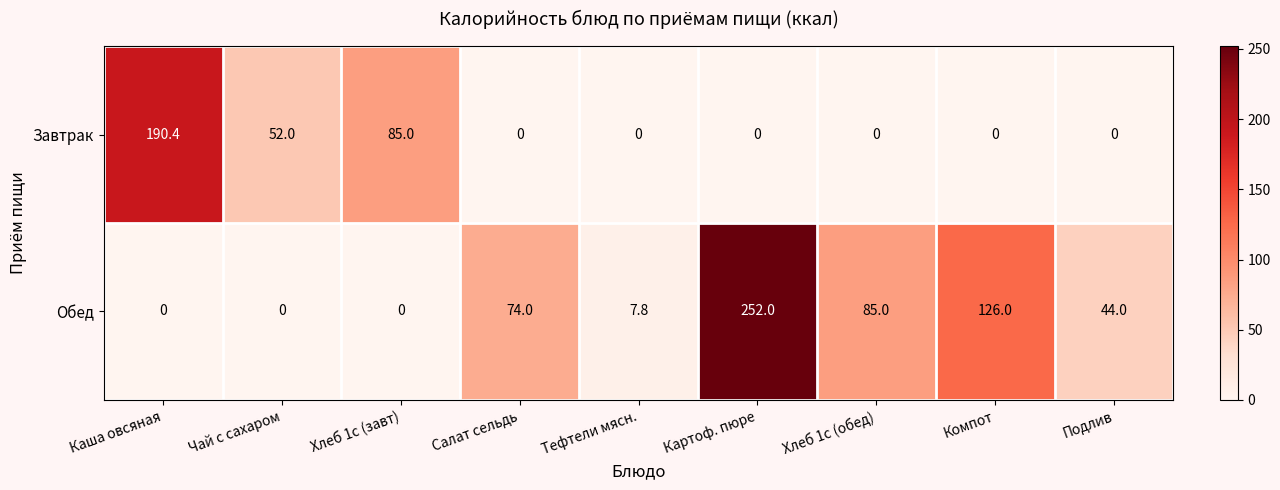

Is it true that Завтрак equals 87.5 at Компот?

False